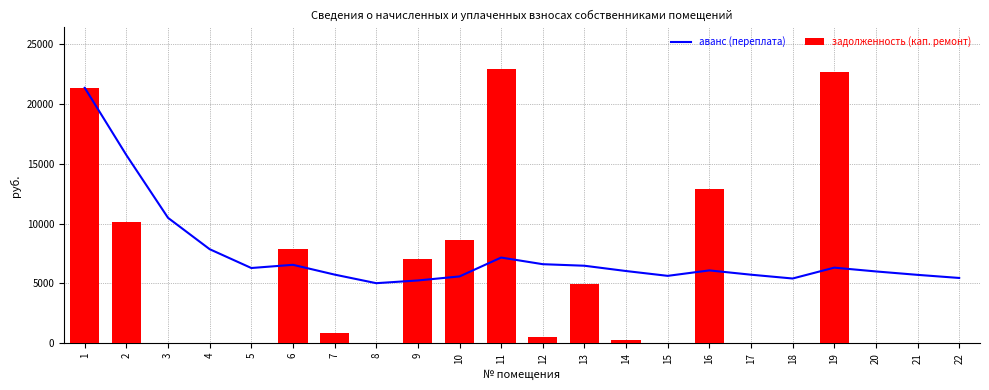

At which category is the sum across all series the highest?

1